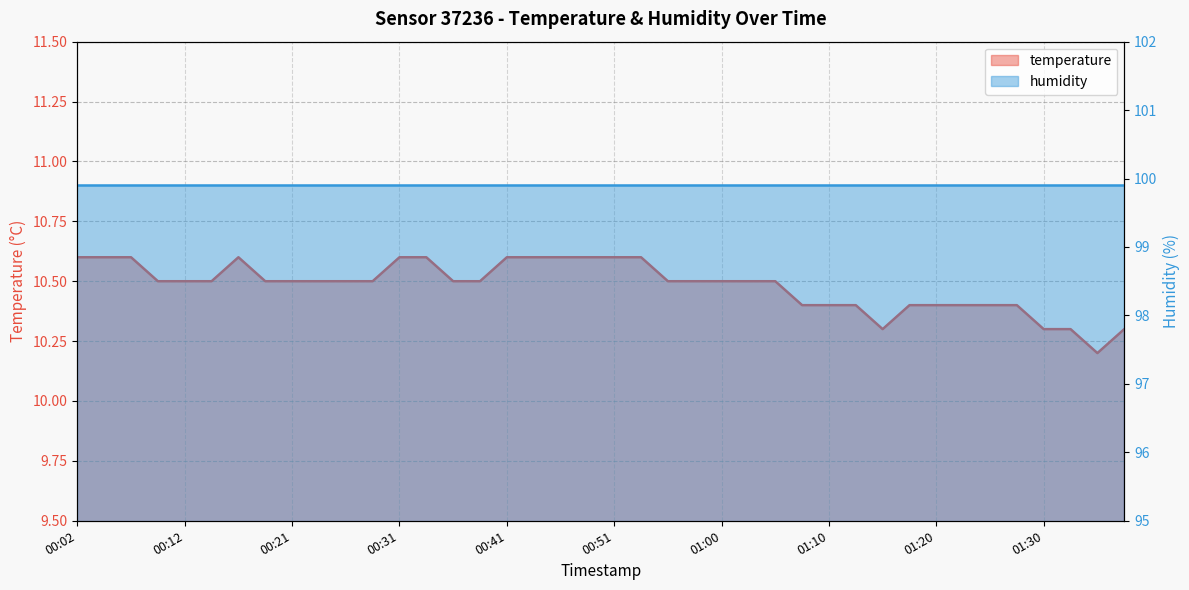

Reading right to left, extract all data points from this chart.

01:37=10.3	01:35=10.2	01:32=10.3	01:30=10.3	01:27=10.4	01:25=10.4	01:22=10.4	01:20=10.4	01:17=10.4	01:15=10.3	01:13=10.4	01:10=10.4	01:08=10.4	01:05=10.5	01:03=10.5	01:00=10.5	00:58=10.5	00:55=10.5	00:53=10.6	00:51=10.6	00:48=10.6	00:46=10.6	00:43=10.6	00:41=10.6	00:38=10.5	00:36=10.5	00:33=10.6	00:31=10.6	00:29=10.5	00:26=10.5	00:24=10.5	00:21=10.5	00:19=10.5	00:16=10.6	00:14=10.5	00:12=10.5	00:09=10.5	00:07=10.6	00:04=10.6	00:02=10.6